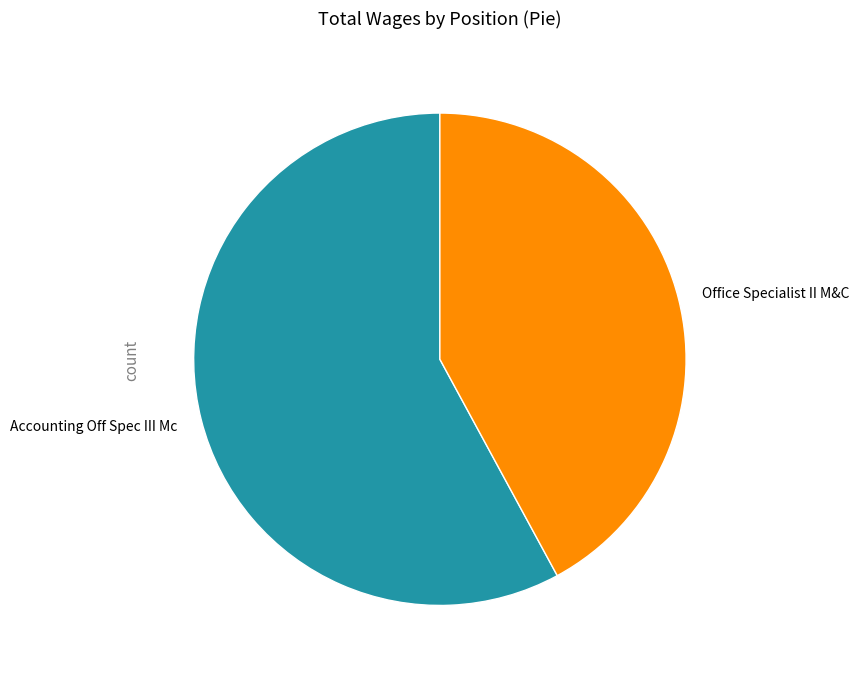

Which slice is the smallest?

Office Specialist II M&C